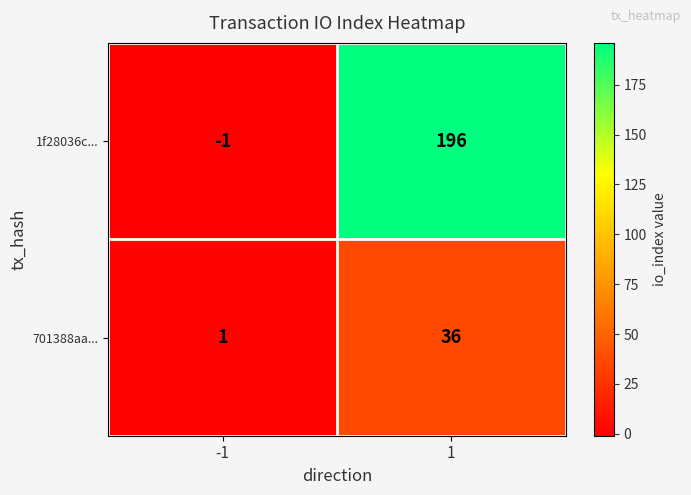

Reading left to right, what are all the values shown in this chart?

1f28036c...: -1	196
701388aa...: 1	36